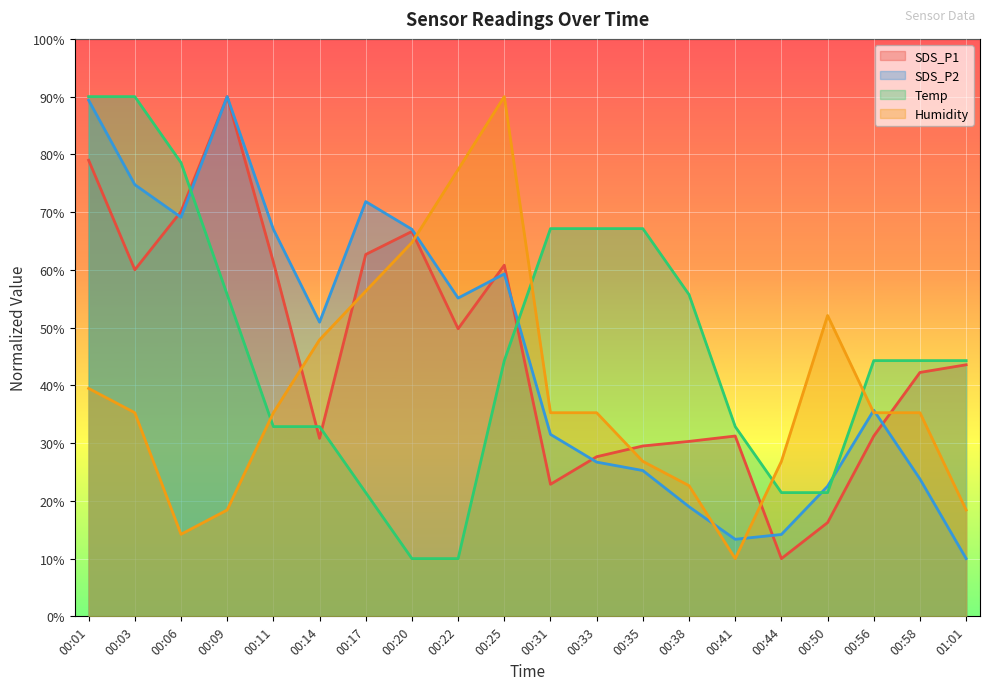

Rank the series at 00:58 from lowest to highest value.

SDS_P2, Humidity, SDS_P1, Temp